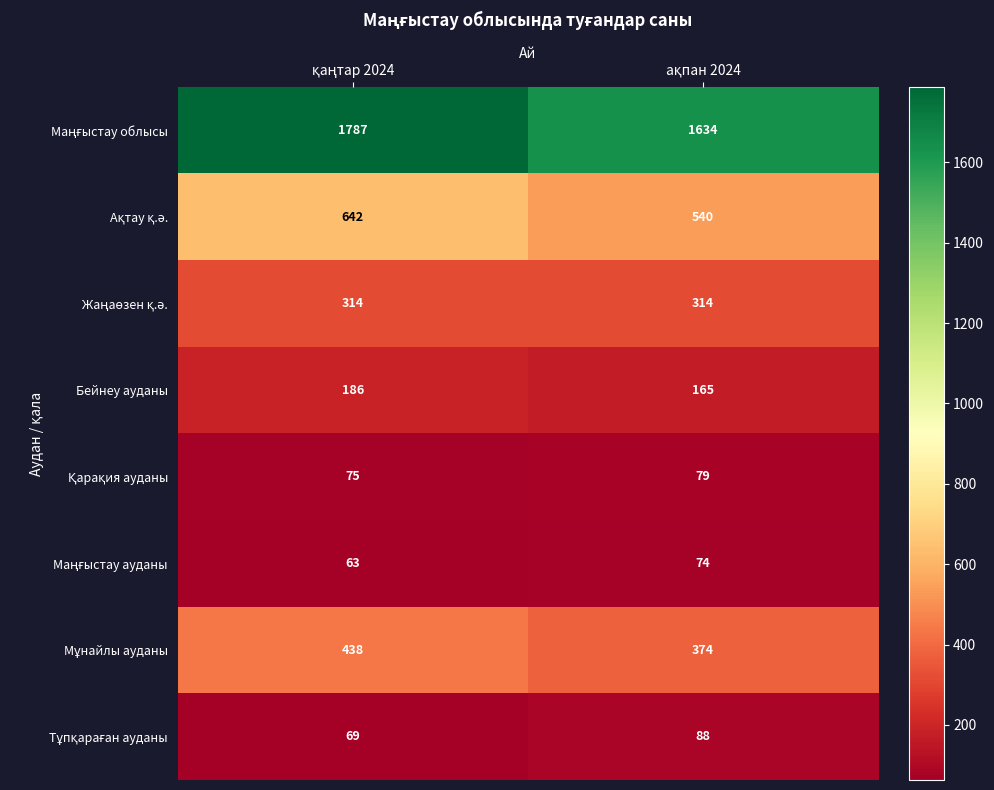

What is the minimum value shown in the chart?

63